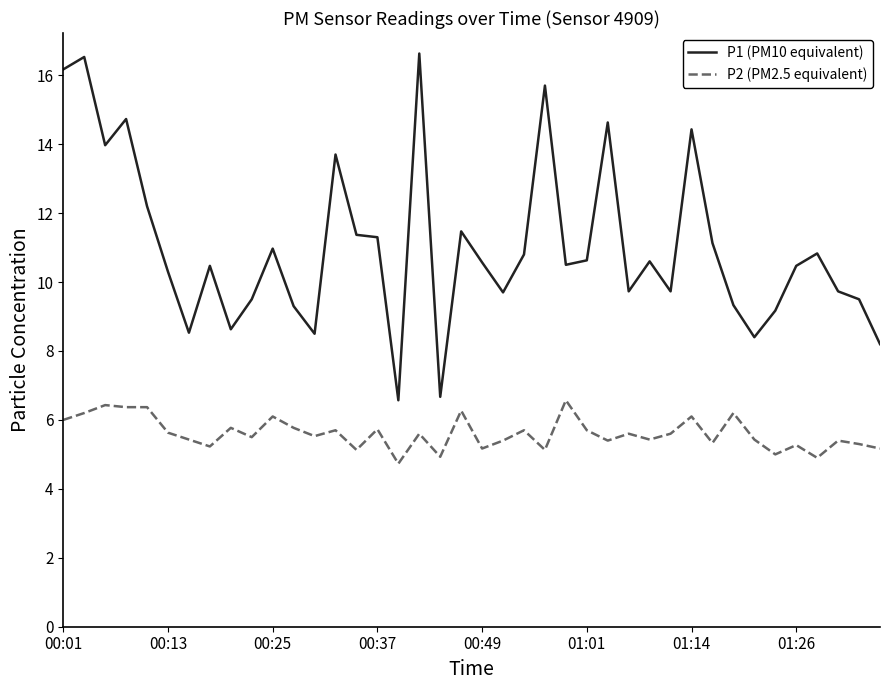

What is the smallest value displayed?

4.7